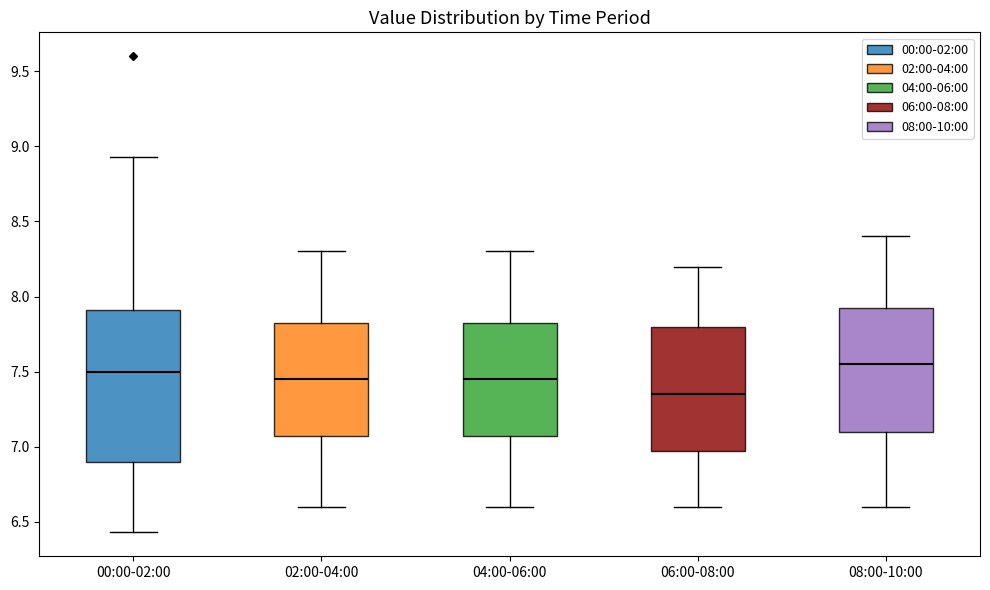

Comparing the boxes themselves (not the whiskers), which one is the tallest?

00:00-02:00